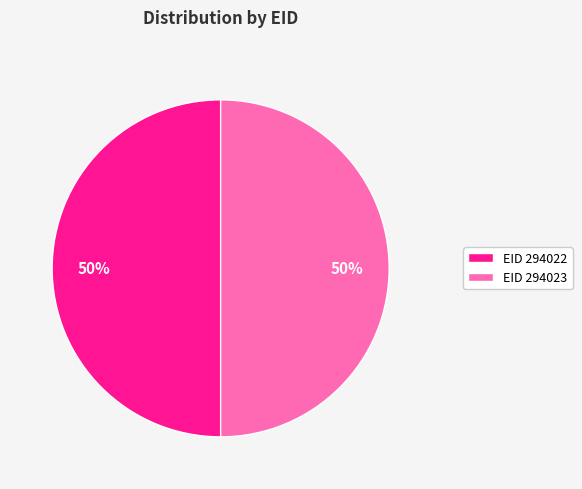

To the nearest percent, what is the average slice percentage?

50%